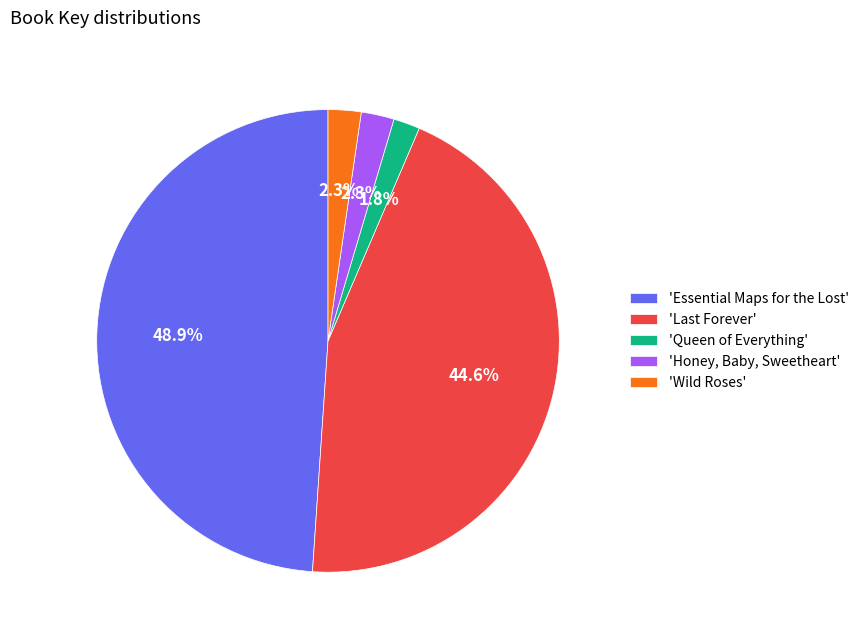

What percentage do 'Honey, Baby, Sweetheart' and 'Queen of Everything' together represent?

4.1%